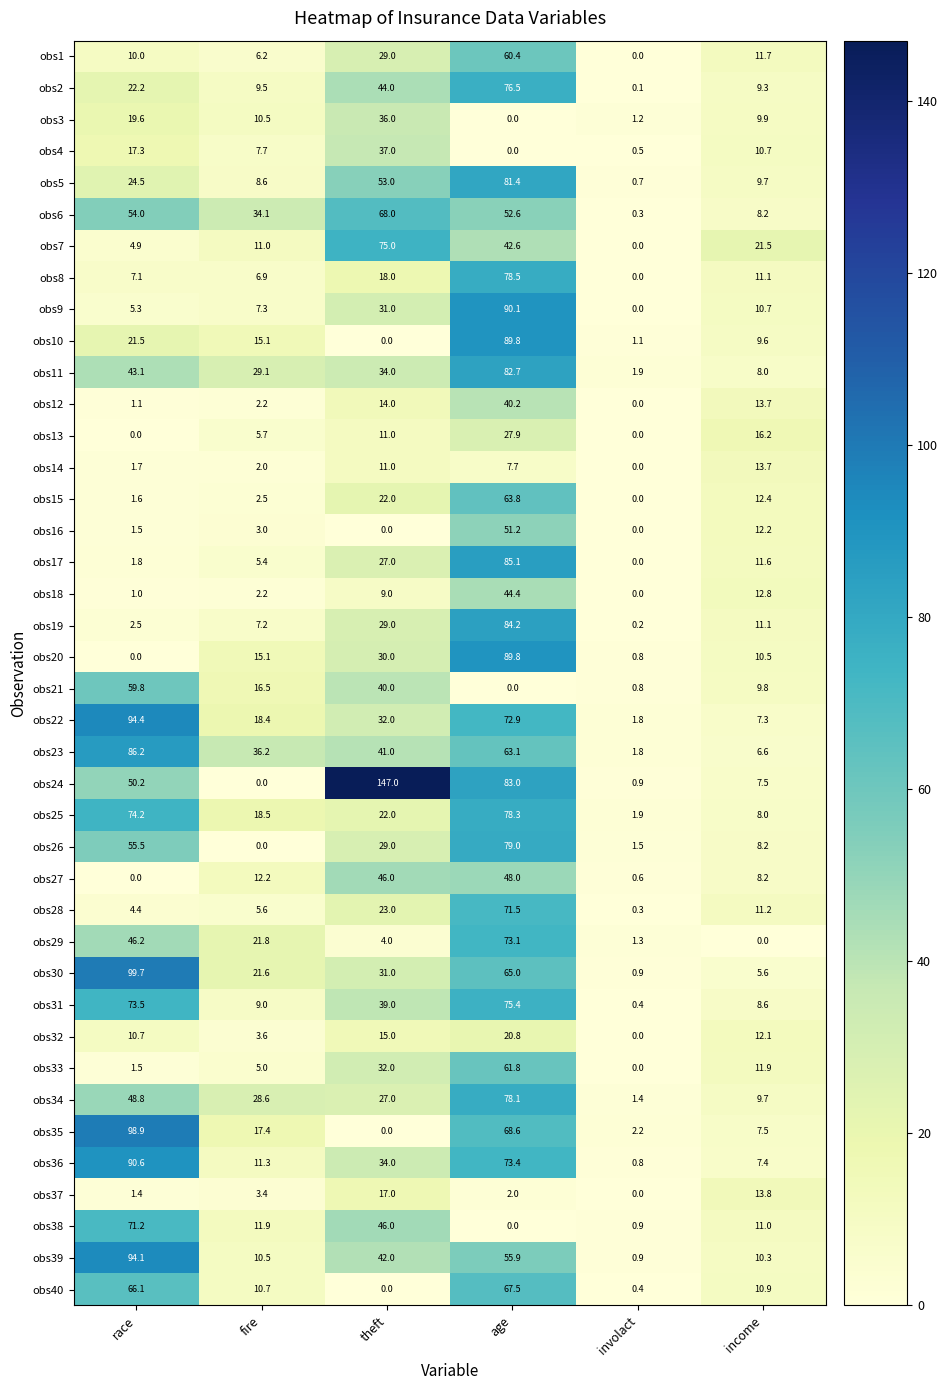

What is the sum of all obs15 values?

102.3